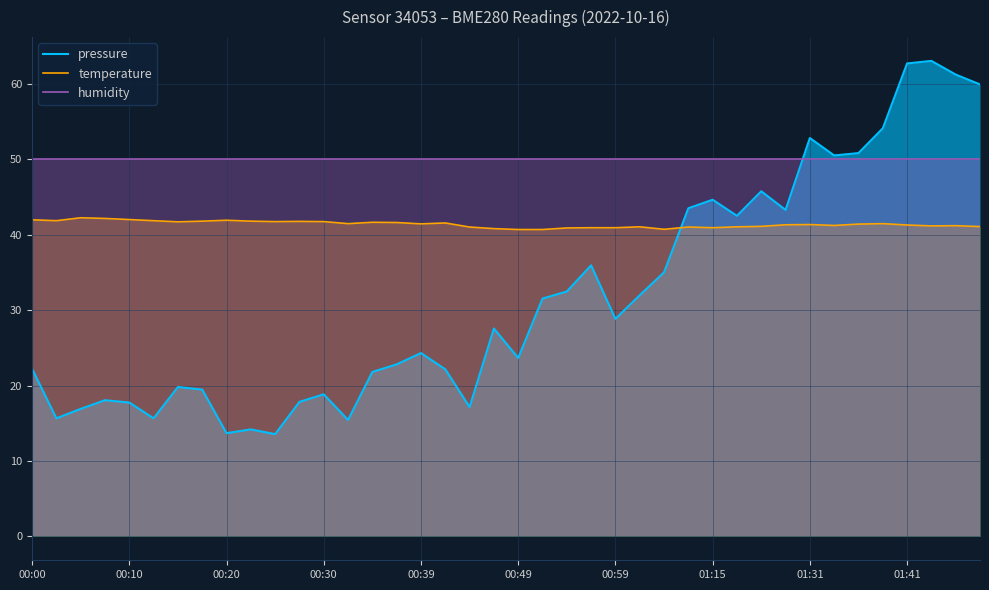

How many series are shown in this chart?

3